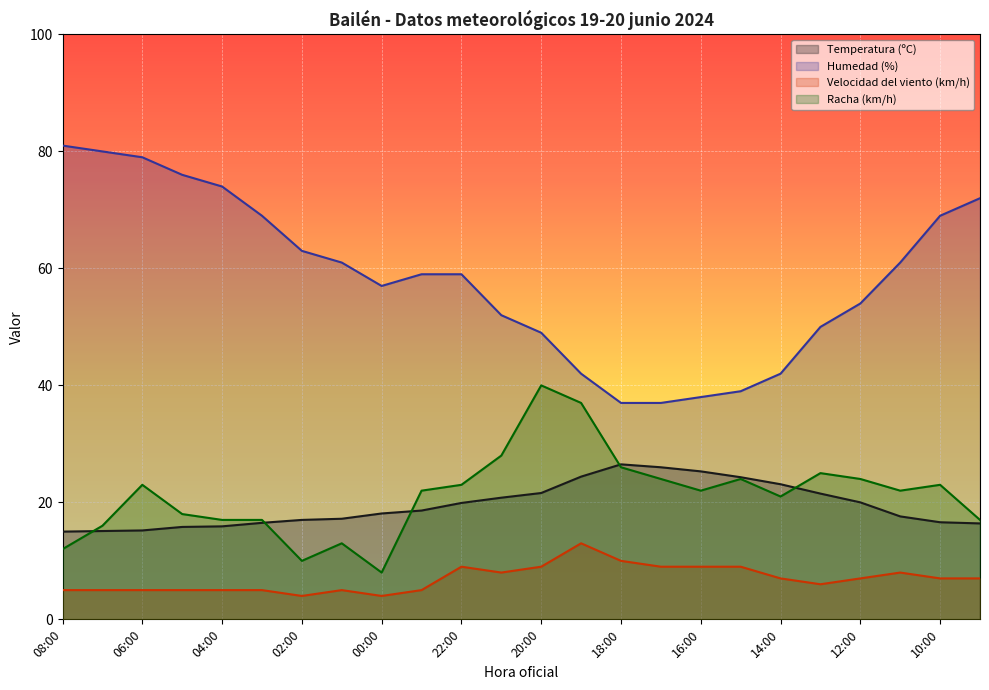

What is the difference between the maximum and minimum values in the Velocidad del viento (km/h) series?

9.0